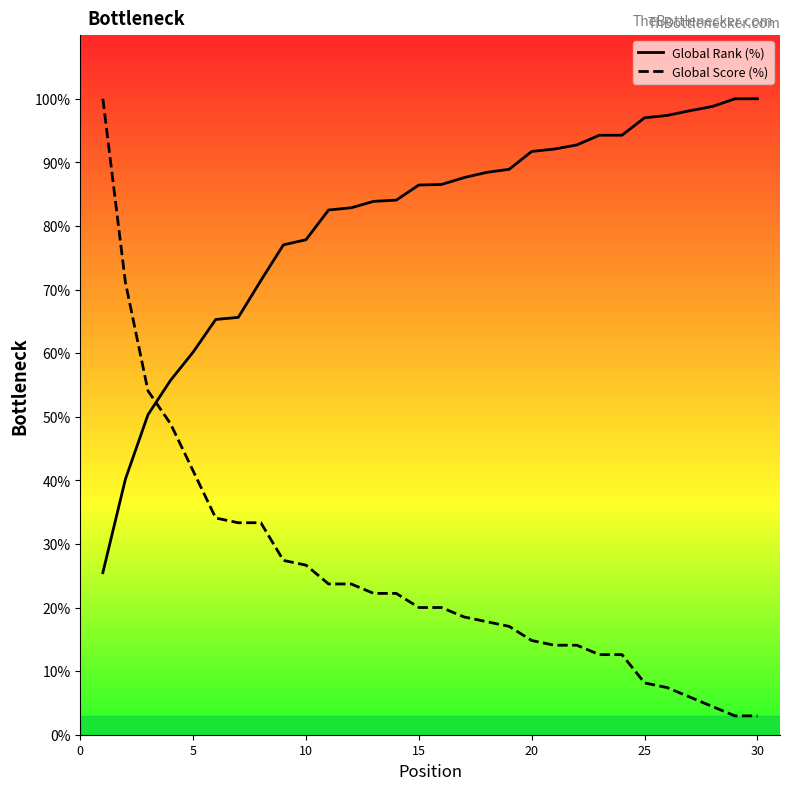

What is the value of the Global Score (%) point at the 29th from the left?

3.0